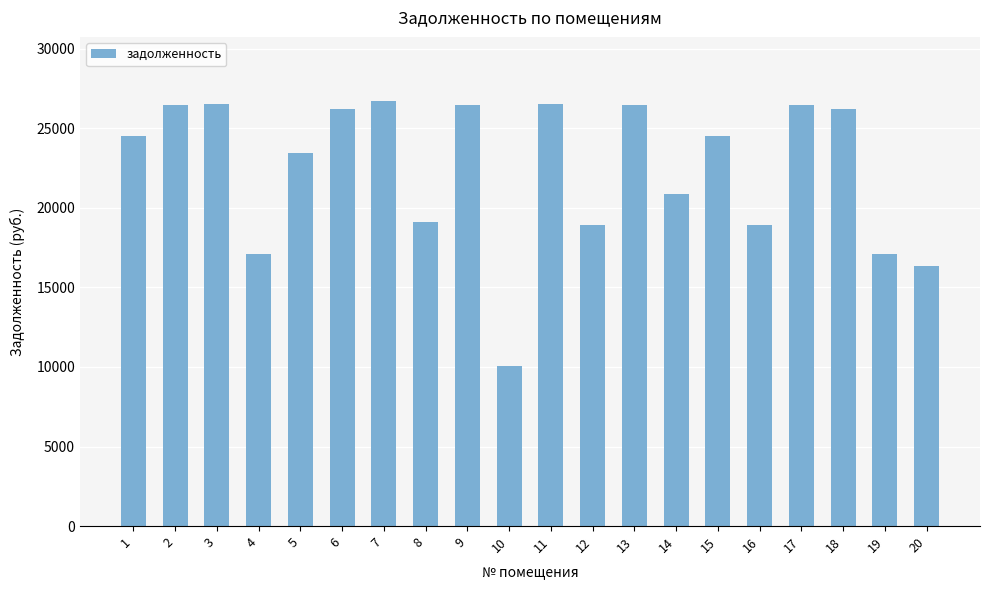

Read the value at 16.

18936.5